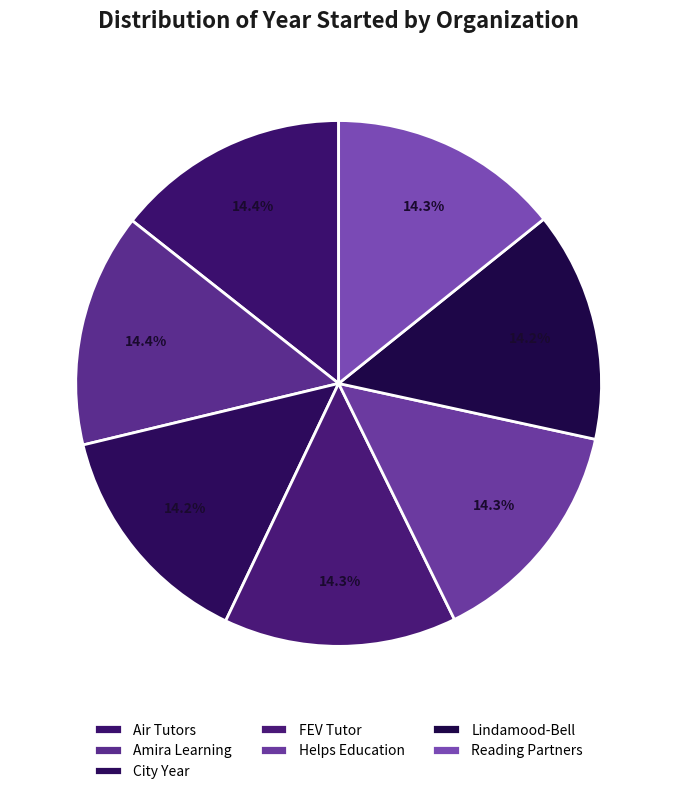

To the nearest percent, what percentage of the pie is Reading Partners?

14%